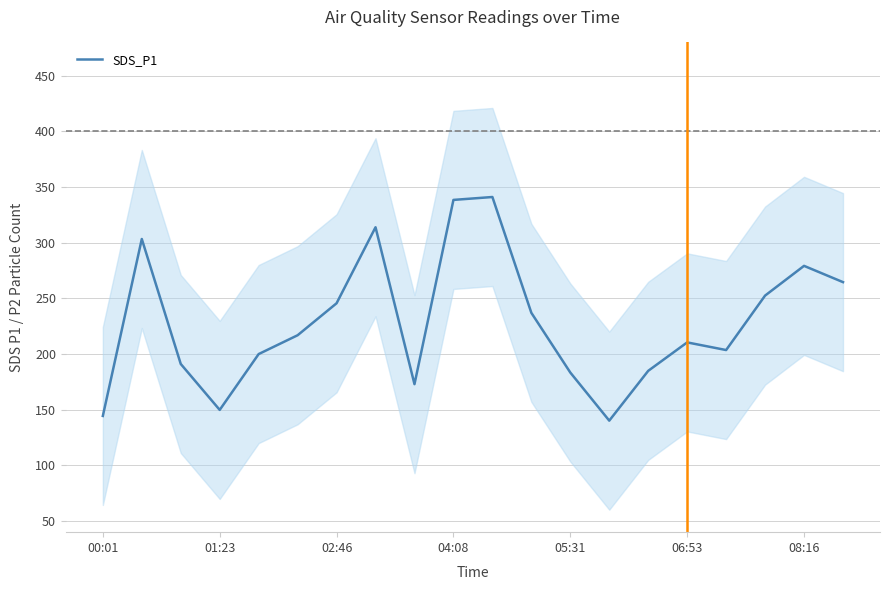

What is the lowest value of the SDS_P1 series?

140.2